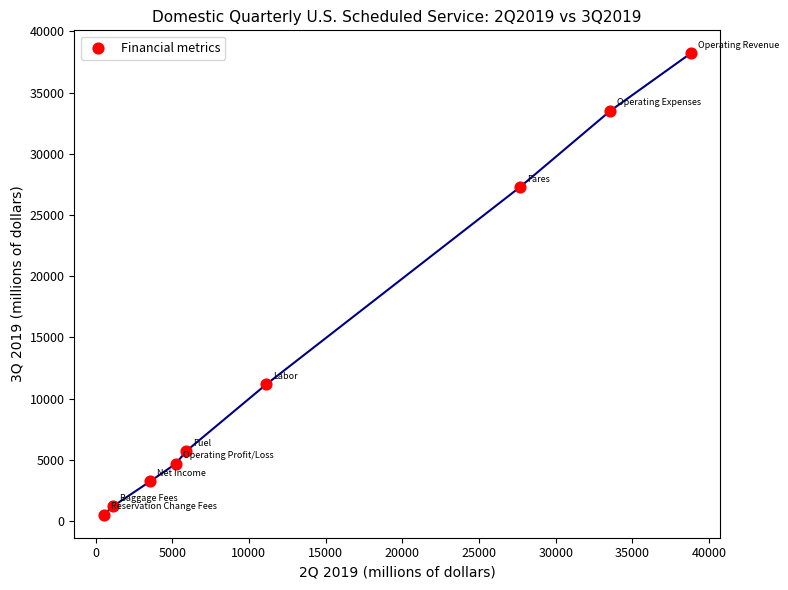

What is the average Y value?

13949.2